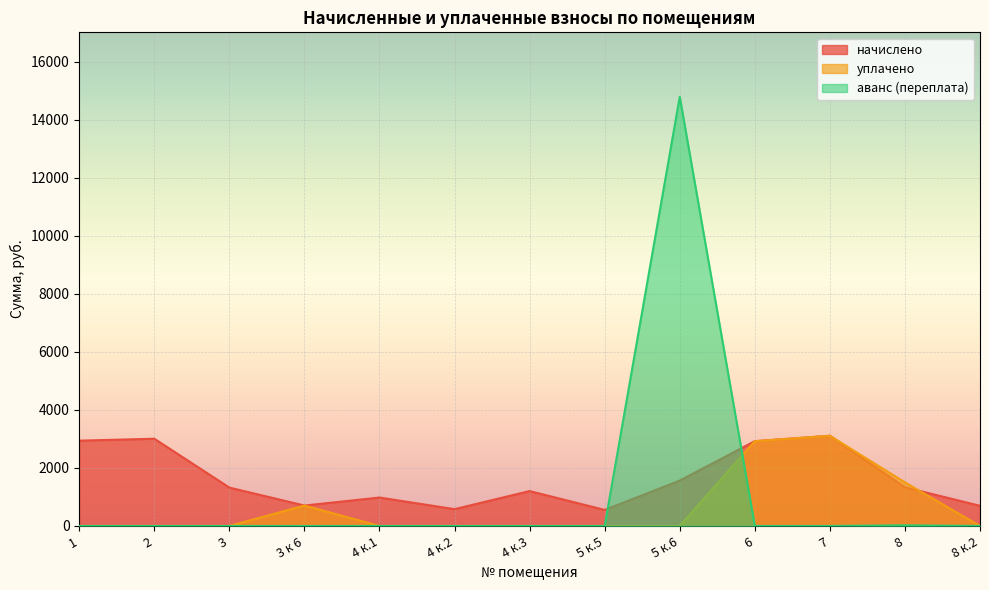

At how many categories does at least one series exceed 564?

12